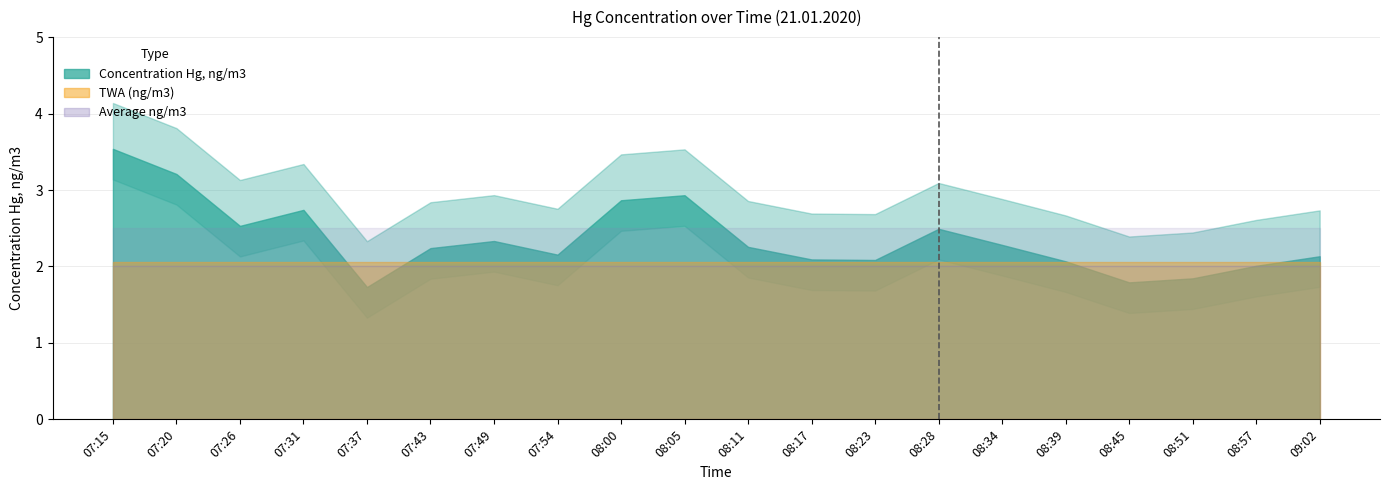

At which label does Average reach its minimum?

07:15